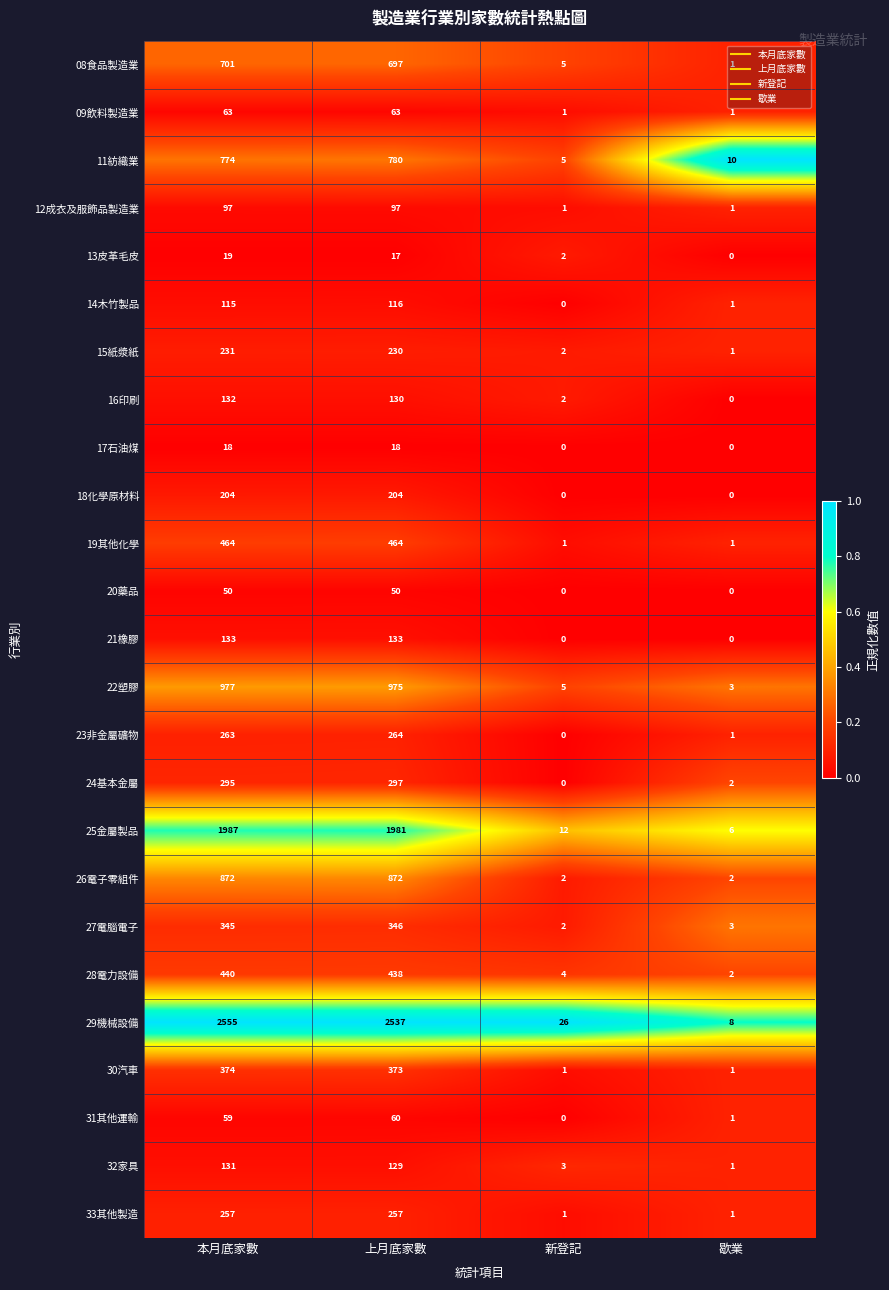

At 本月底家數, list the series in order from largest to smallest.

29機械設備, 25金屬製品, 22塑膠, 26電子零組件, 11紡織業, 08食品製造業, 19其他化學, 28電力設備, 30汽車, 27電腦電子, 24基本金屬, 23非金屬礦物, 33其他製造, 15紙漿紙, 18化學原材料, 21橡膠, 16印刷, 32家具, 14木竹製品, 12成衣及服飾品製造業, 09飲料製造業, 31其他運輸, 20藥品, 13皮革毛皮, 17石油煤